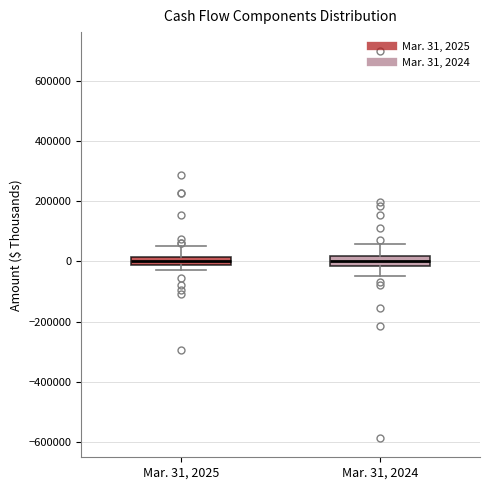

Where is the lower edge of the box for Mar. 31, 2025 on the y-axis? The values are not printed on the chart, so give them approximately, as read against the axis.

-20000